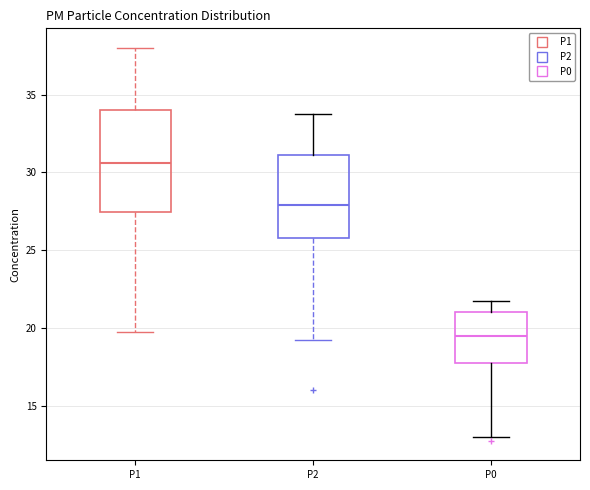

Which box has the lowest median line?

P0